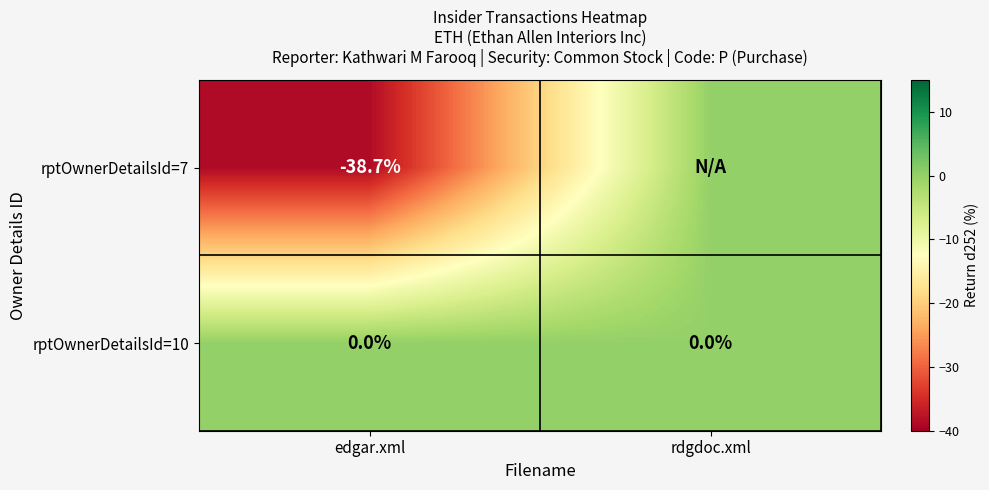

The rptOwnerDetailsId=7 series shows -38.7 at edgar.xml. True or false?

True